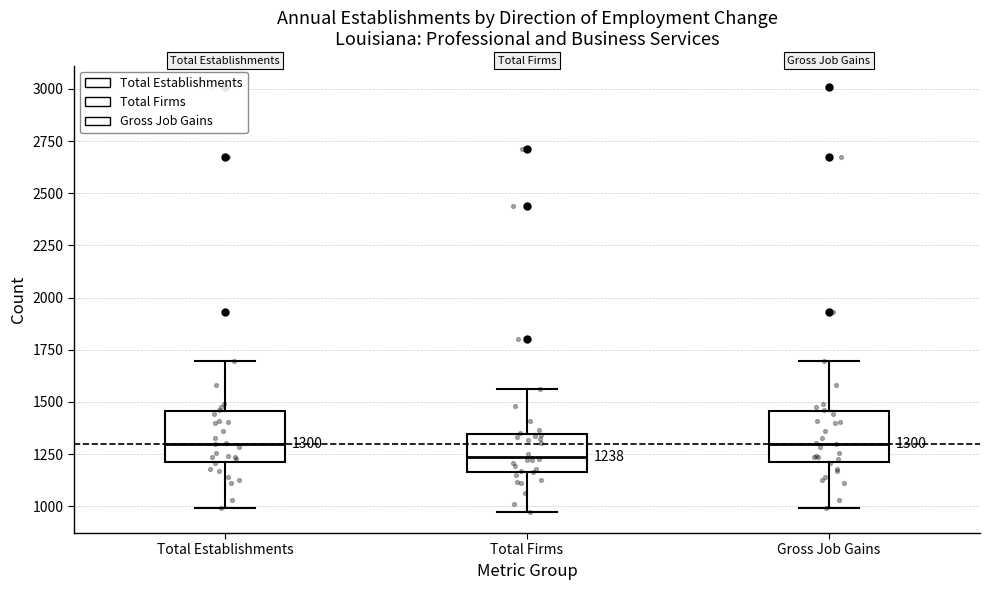

Which box has the lowest median line?

Total Firms